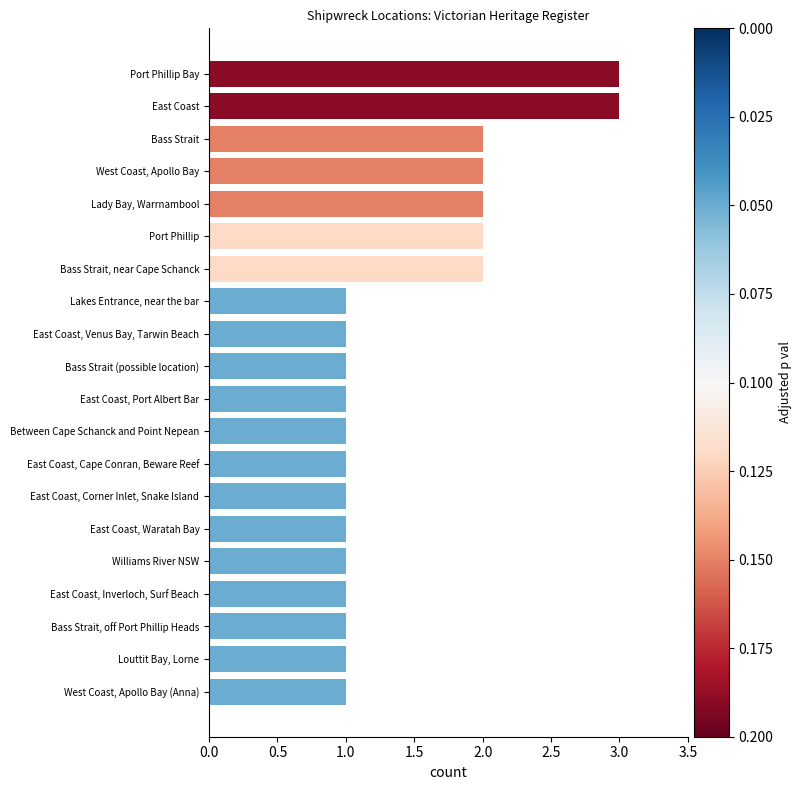

Are the bars horizontal?

Yes